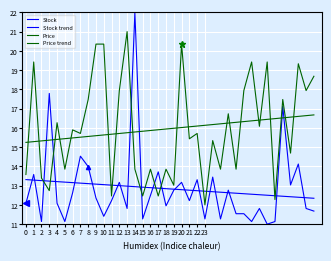

What is the value of the Stock trend point at the 24th from the left?

12.7